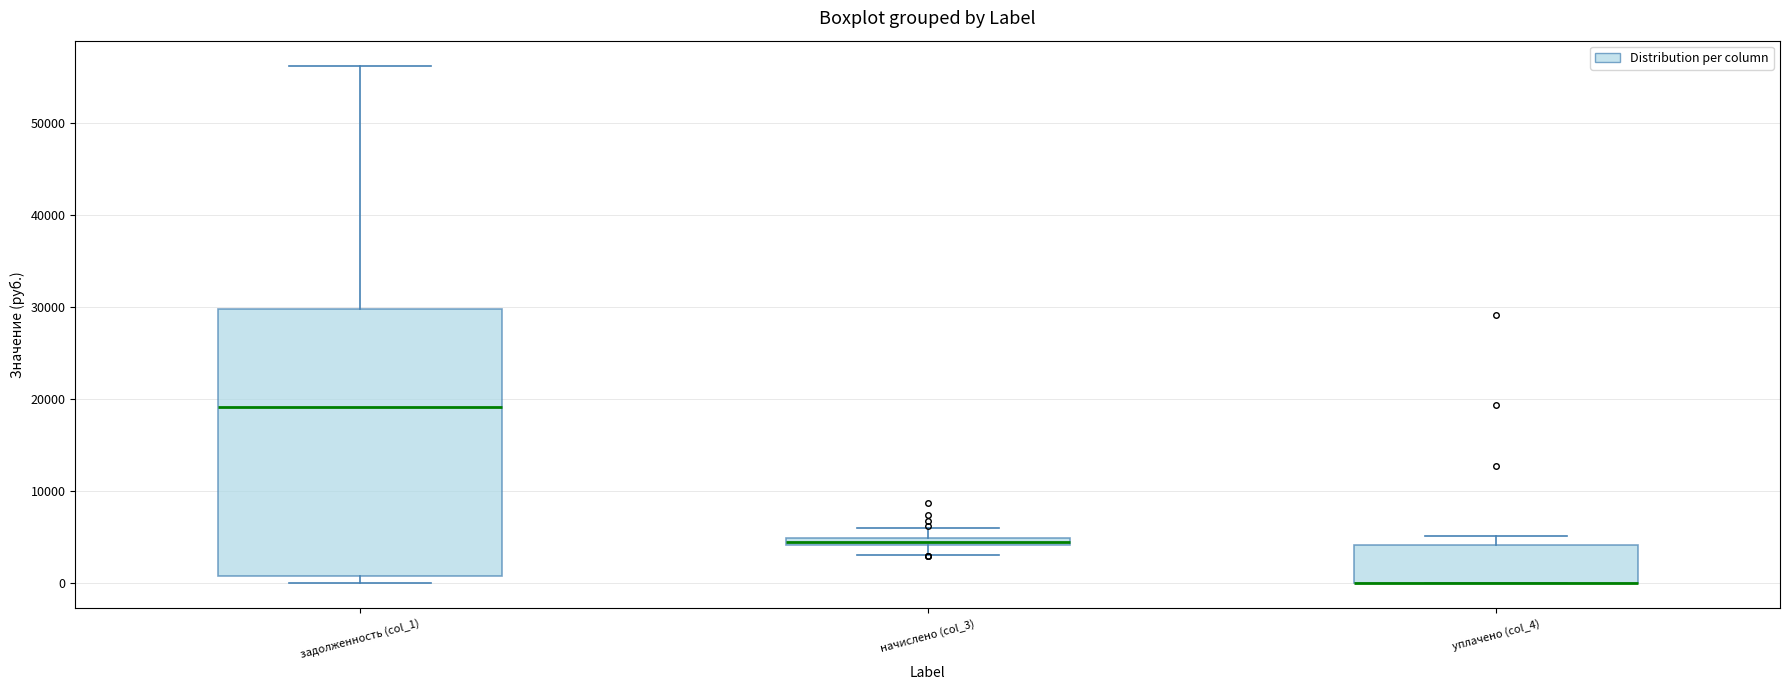

Where is the lower edge of the box for задолженность (col_1) on the y-axis? The values are not printed on the chart, so give them approximately, as read against the axis.

1000